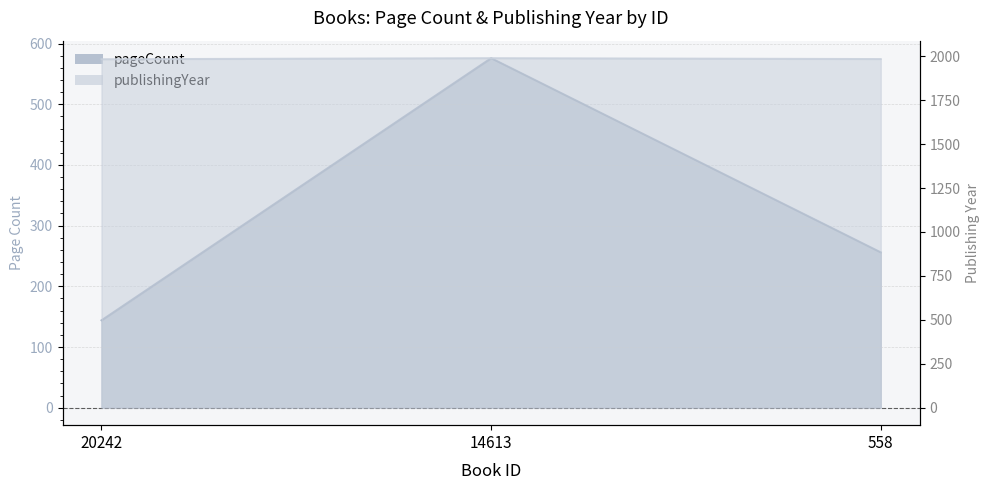

Which series has the largest range (max minus min)?

pageCount